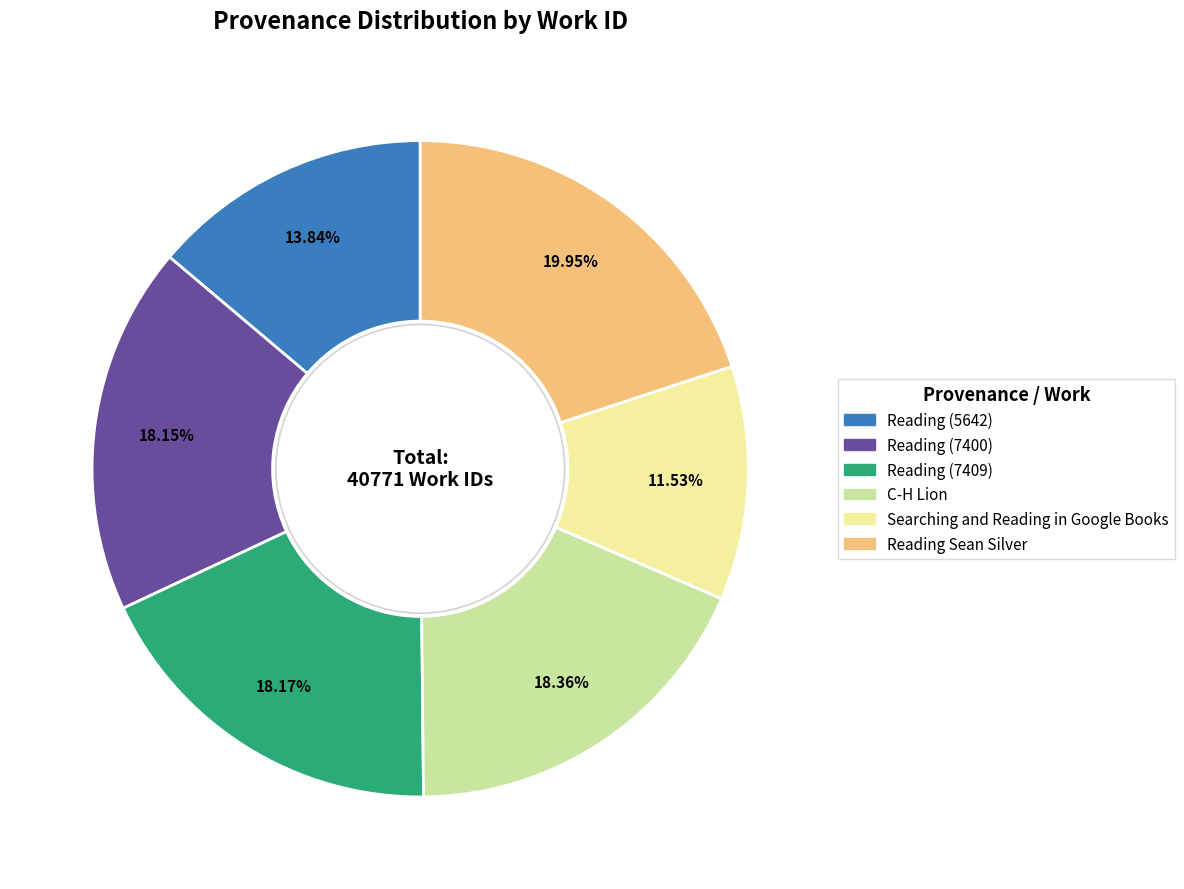

Does any single category account for the majority?

No